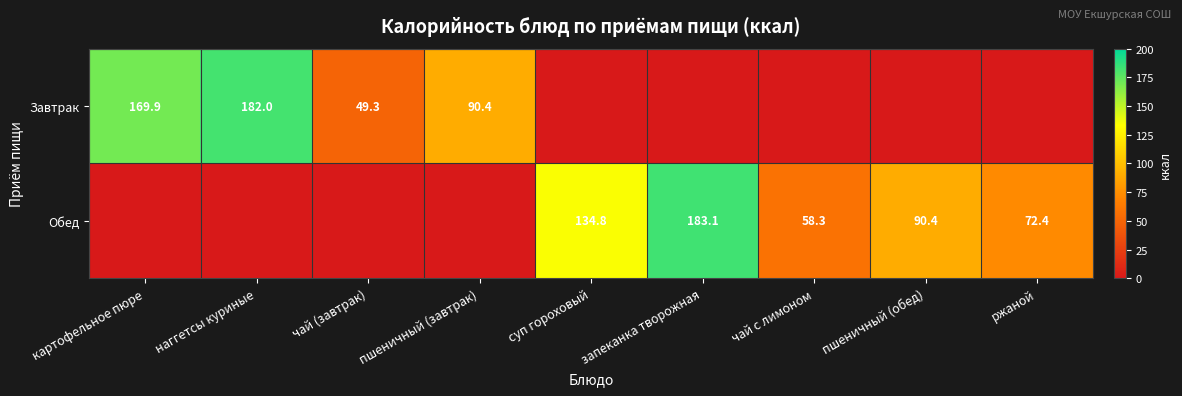

True or false: Обед has a value of 58.4 at запеканка творожная.

False